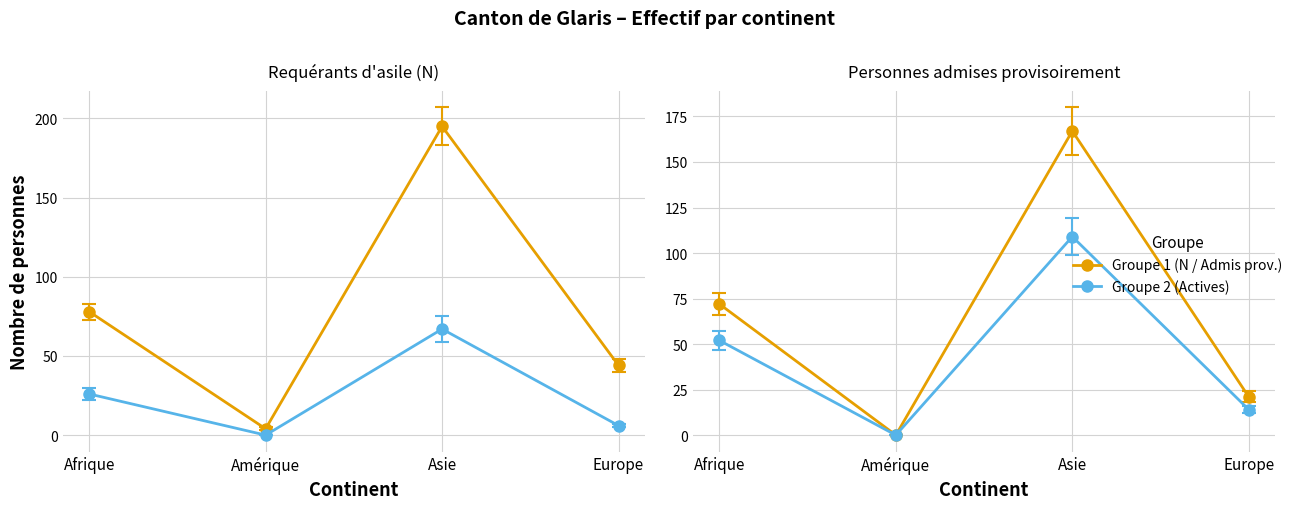

How many values in Actives prov. are above zero?

3